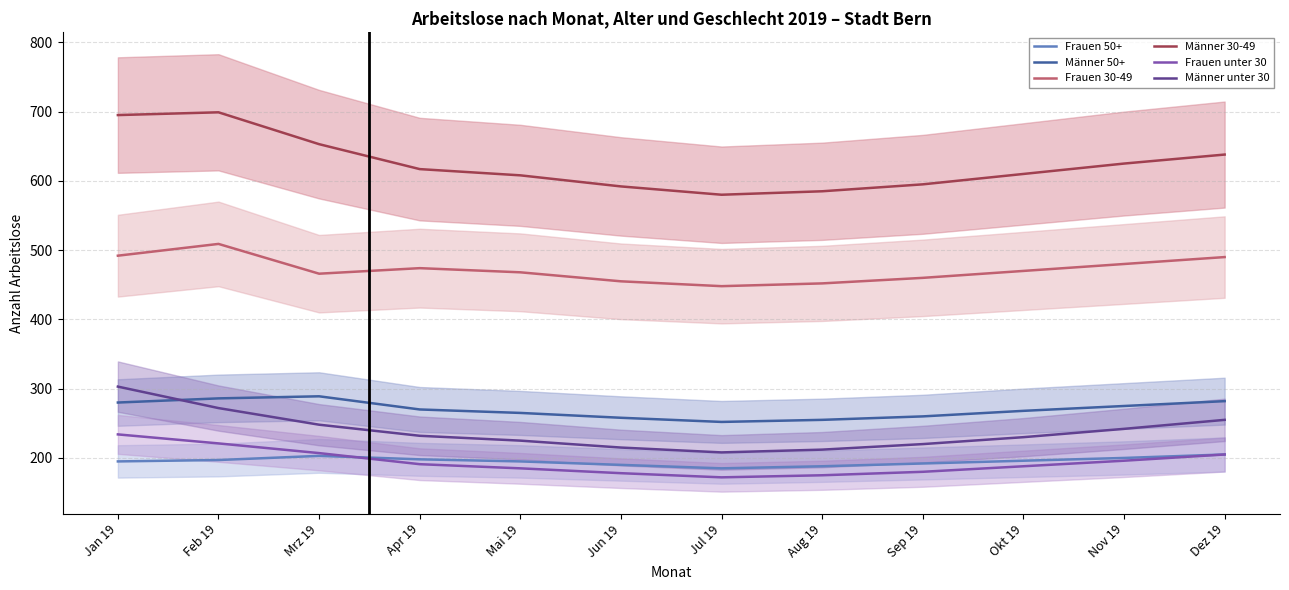

Reading right to left, extract all data points from this chart.

Frauen 50+: 205	200	196	192	188	185	190	195	198	203	197	195
Männer 50+: 282	275	268	260	255	252	258	265	270	289	286	280
Frauen 30-49: 490	480	470	460	452	448	455	468	474	466	509	492
Männer 30-49: 638	625	610	595	585	580	592	608	617	653	699	695
Frauen unter 30: 205	196	188	180	175	172	178	185	191	207	221	234
Männer unter 30: 255	242	230	220	212	208	215	225	232	248	272	303